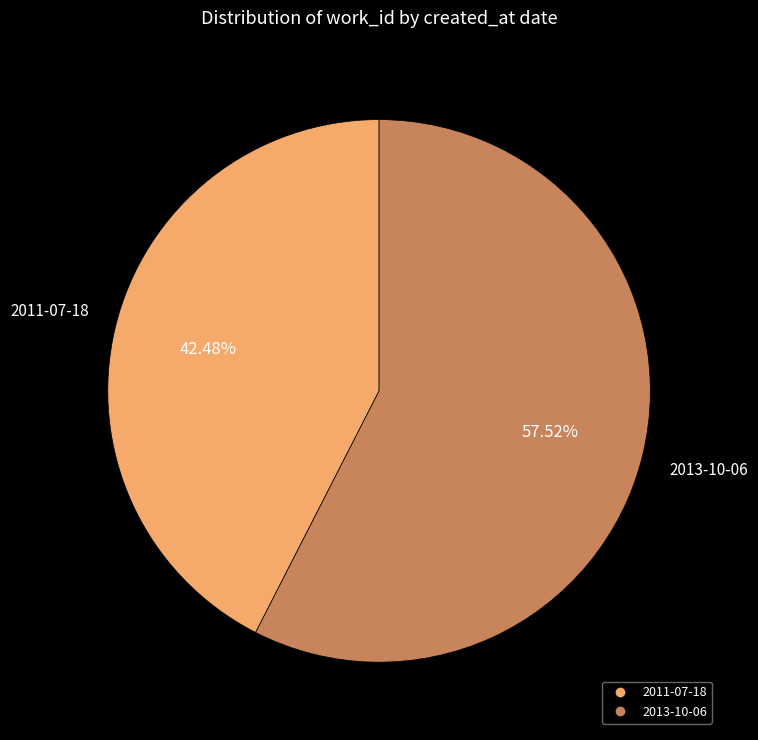

Which category has the smallest portion of the pie?

2011-07-18